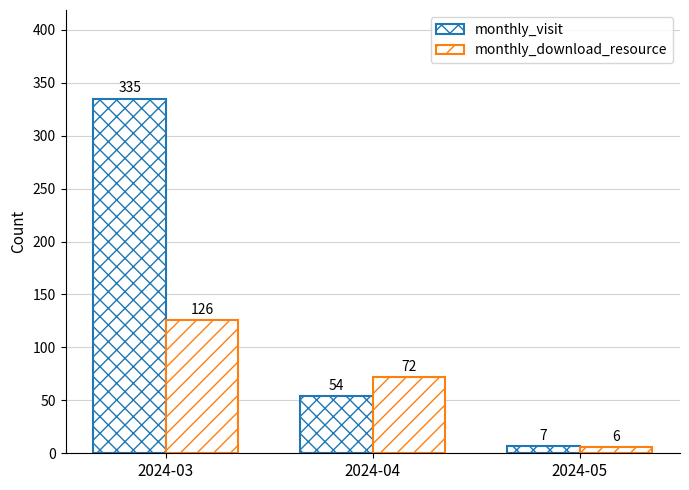

Does the chart contain stacked bars?

No